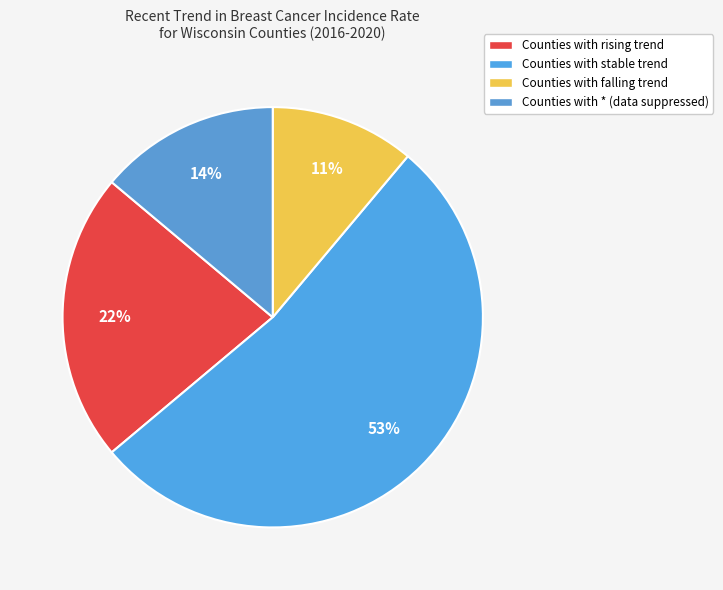

Which slice is the smallest?

falling